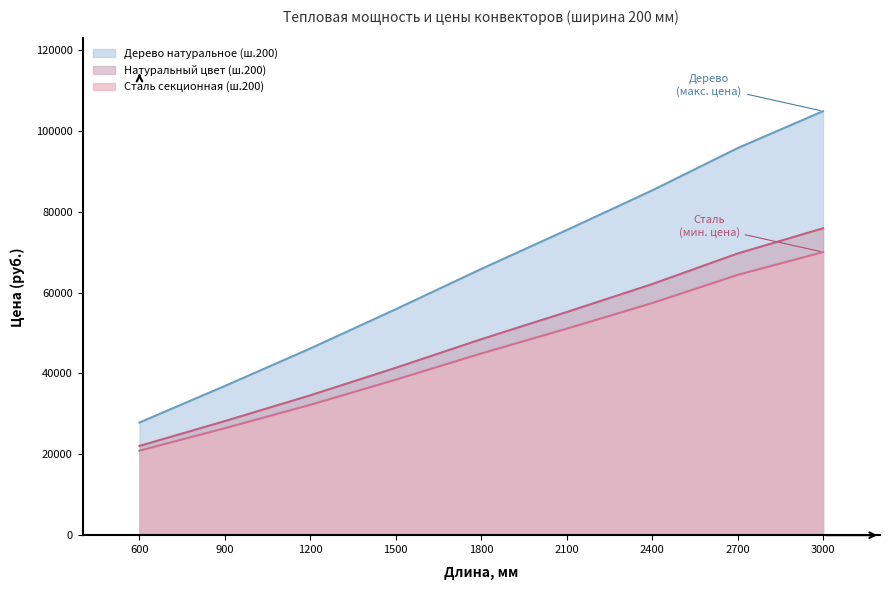

True or false: Сталь секционная (ш.200) and Натуральный цвет (ш.200) cross at least once.

False